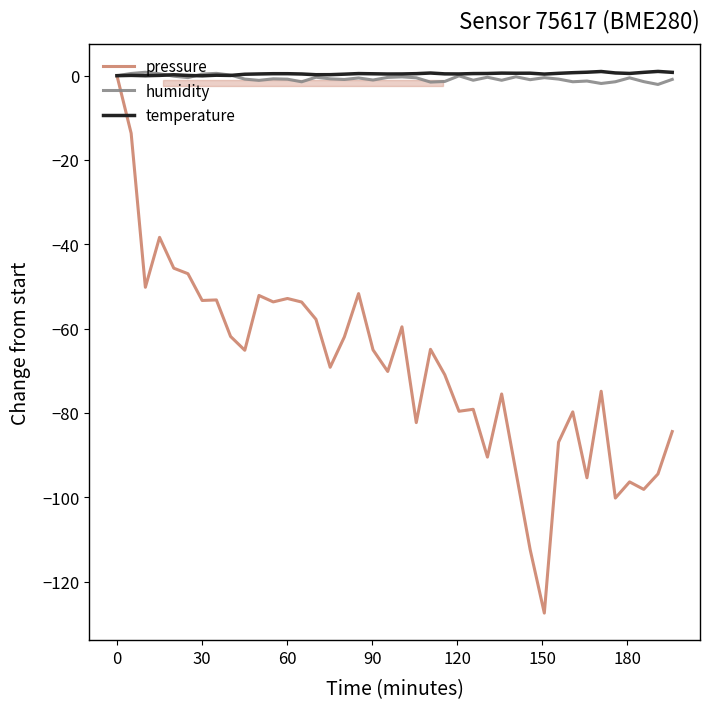

Which series has the largest range (max minus min)?

pressure